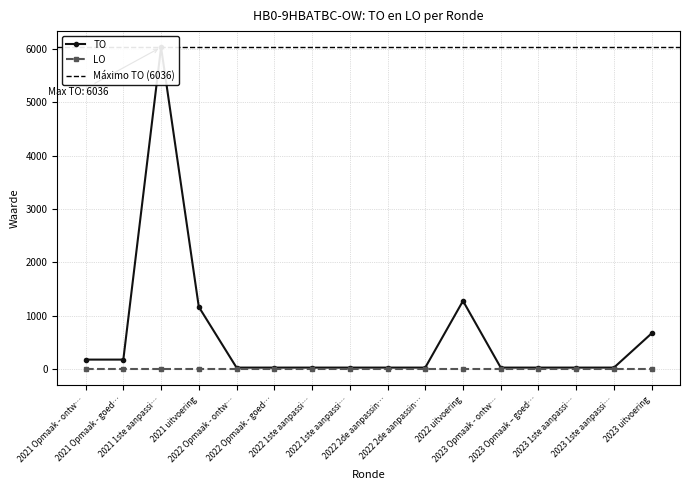

Which category has the highest value across all series?

2021 1ste aanpassi…